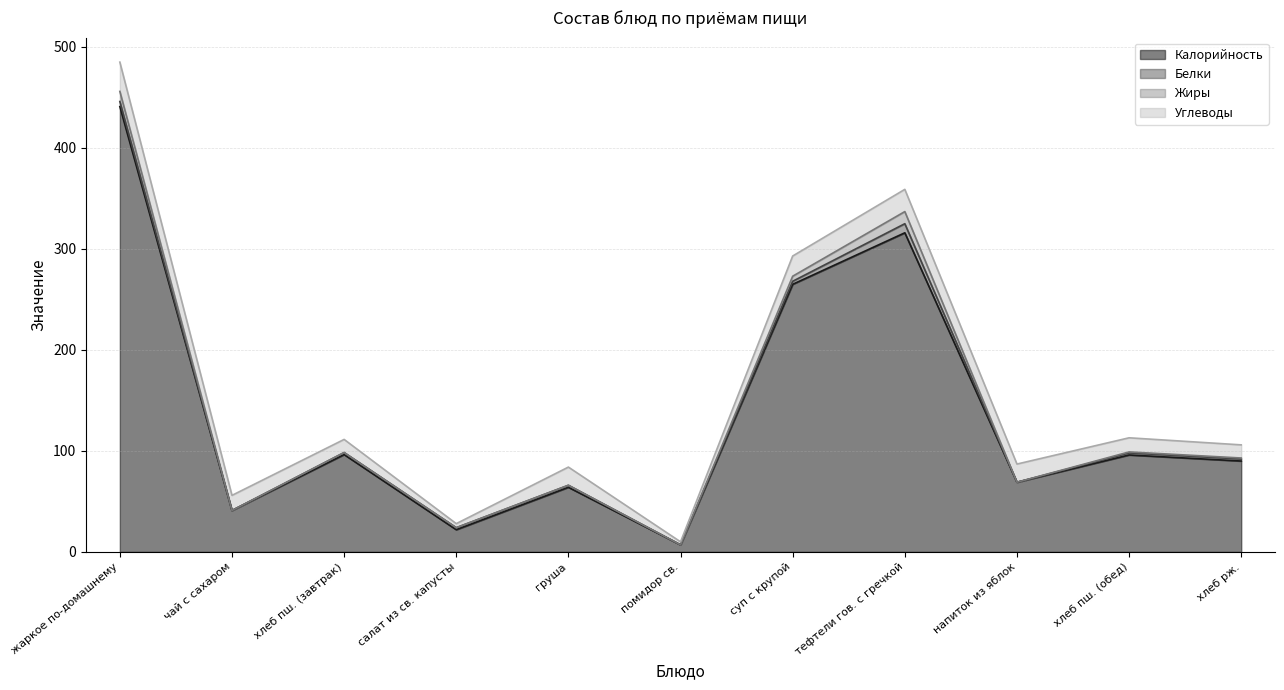

Which category has the highest value across all series?

жаркое по-домашнему